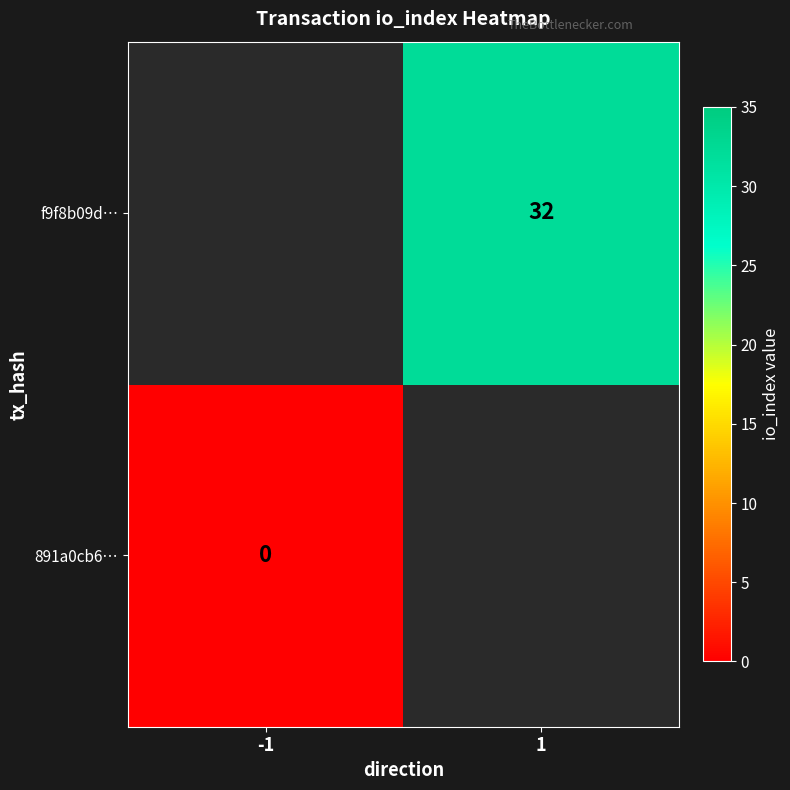

At which category does the chart reach its minimum across all series?

-1